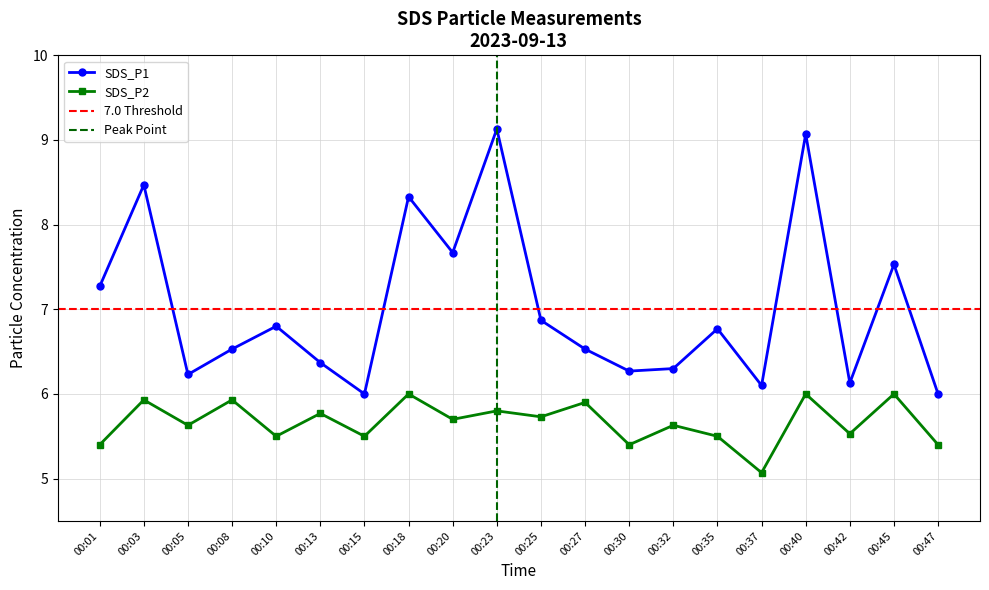

Count the number of categories in the chart.

20